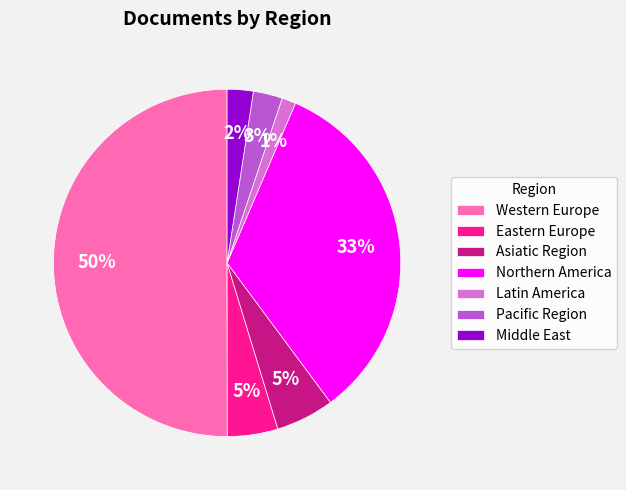

Which has a higher value, Pacific Region or Eastern Europe?

Eastern Europe